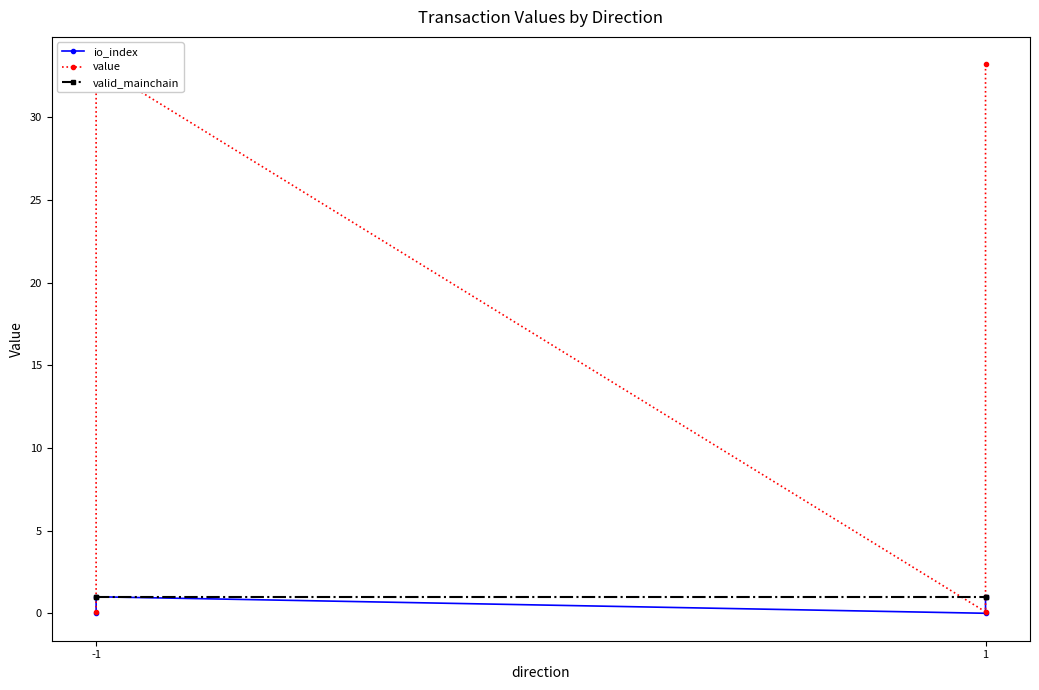

Is this an area chart (filled region under the line)?

No